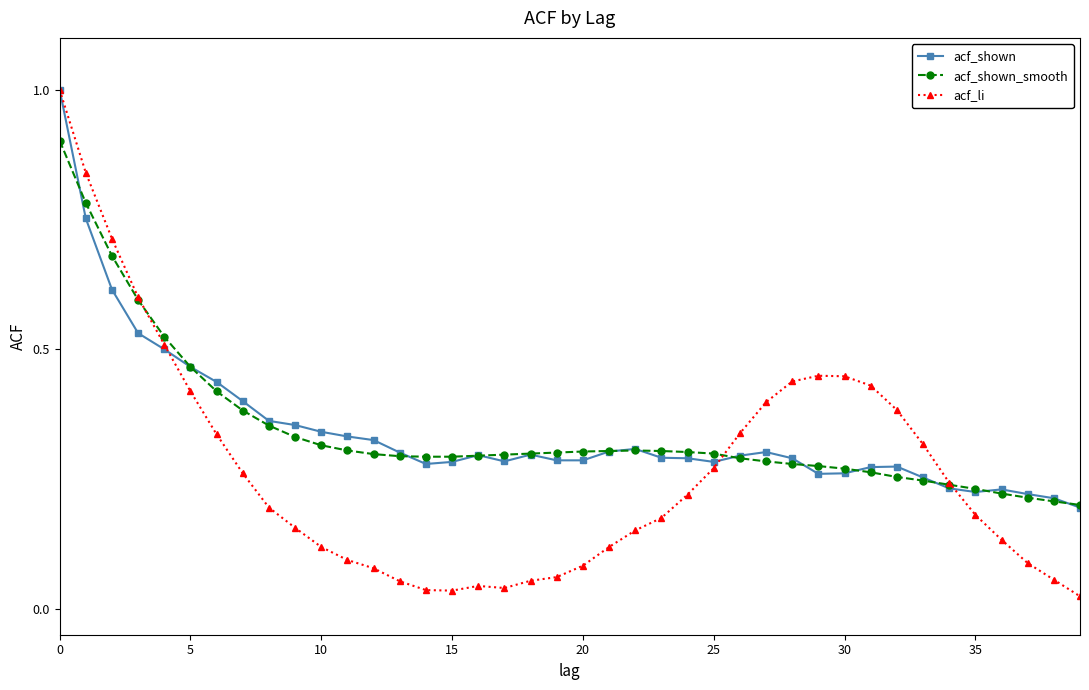

Count the acf_shown values in the range 0 to 1.

40